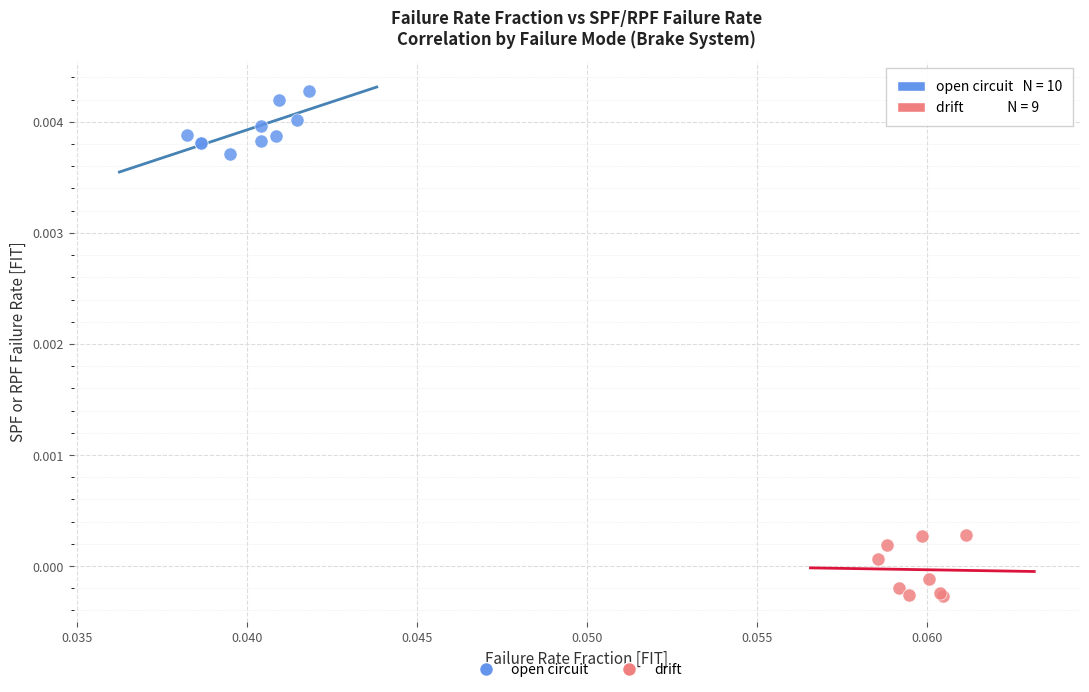

What are all the series names shown in the legend?

open circuit, drift